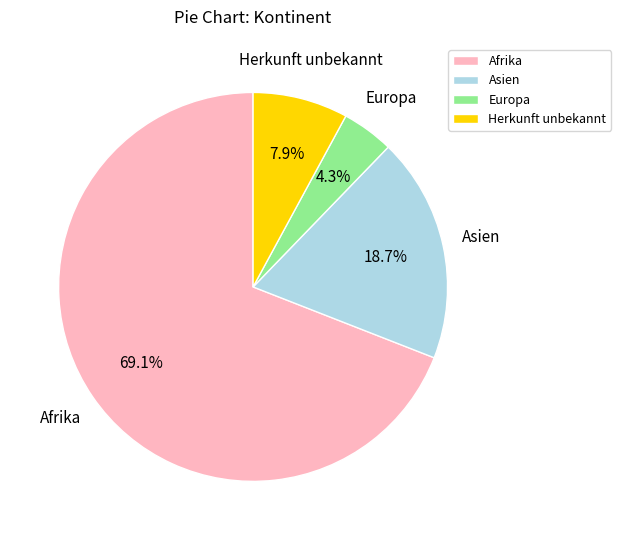

Which category has the biggest portion of the pie?

Afrika